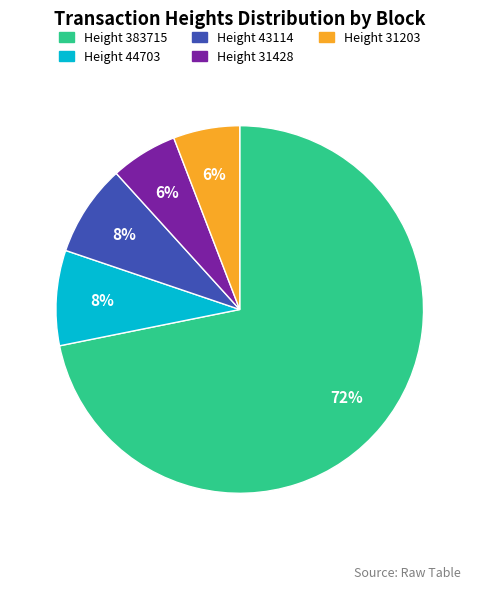

Which has a higher value, Height 43114 or Height 31428?

Height 43114